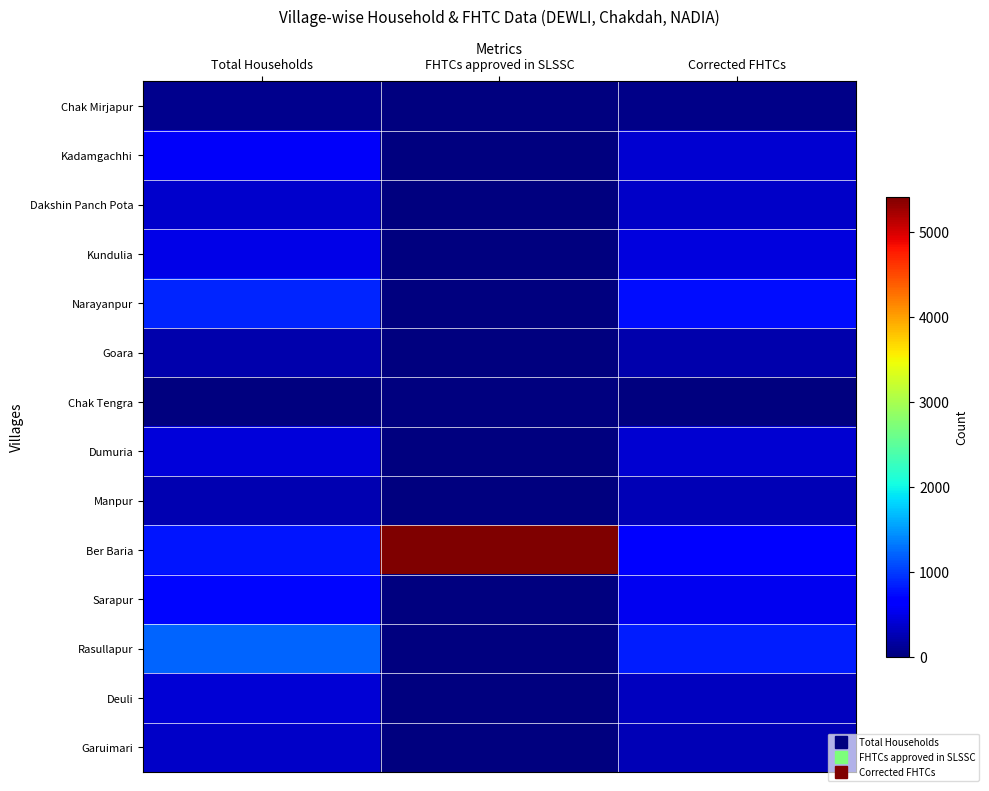

Between Total Households and FHTCs approved in SLSSC, which is larger?

Total Households